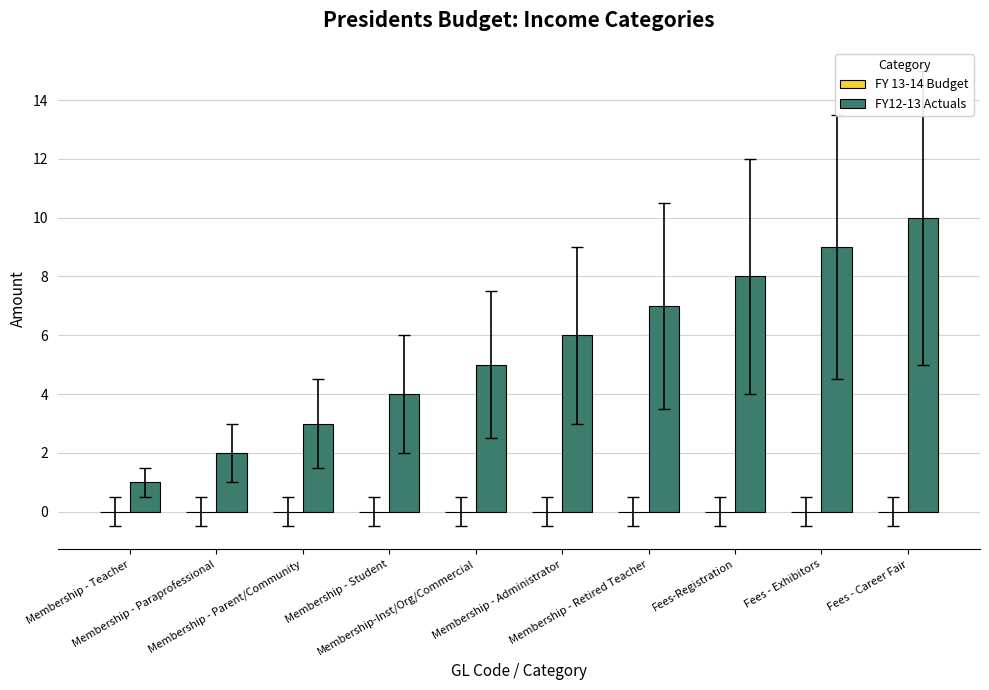

What is the average value?

6